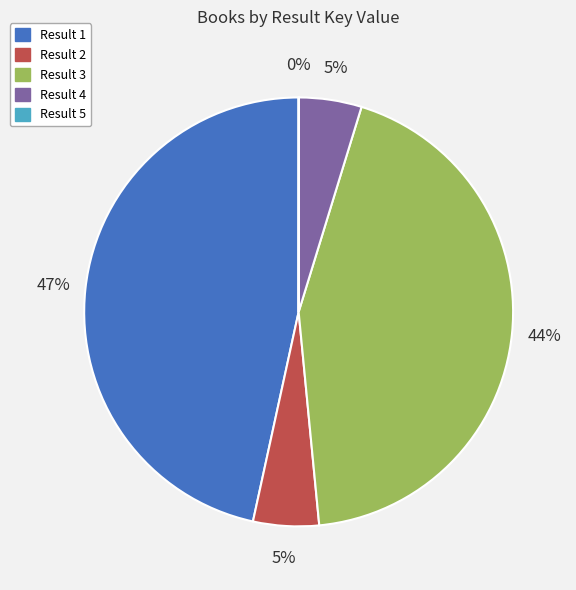

What percentage is the Result 3 slice, to the nearest percent?

44%